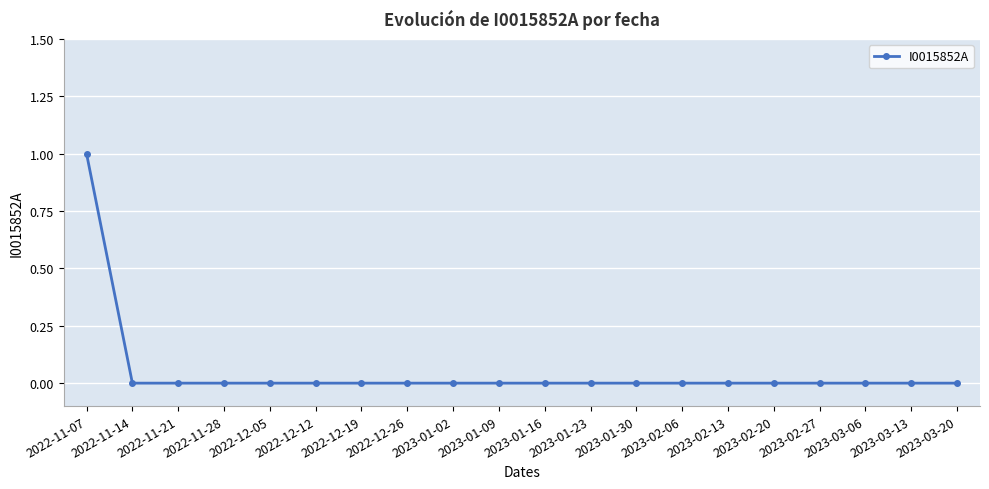

What is the sum of all values?

1